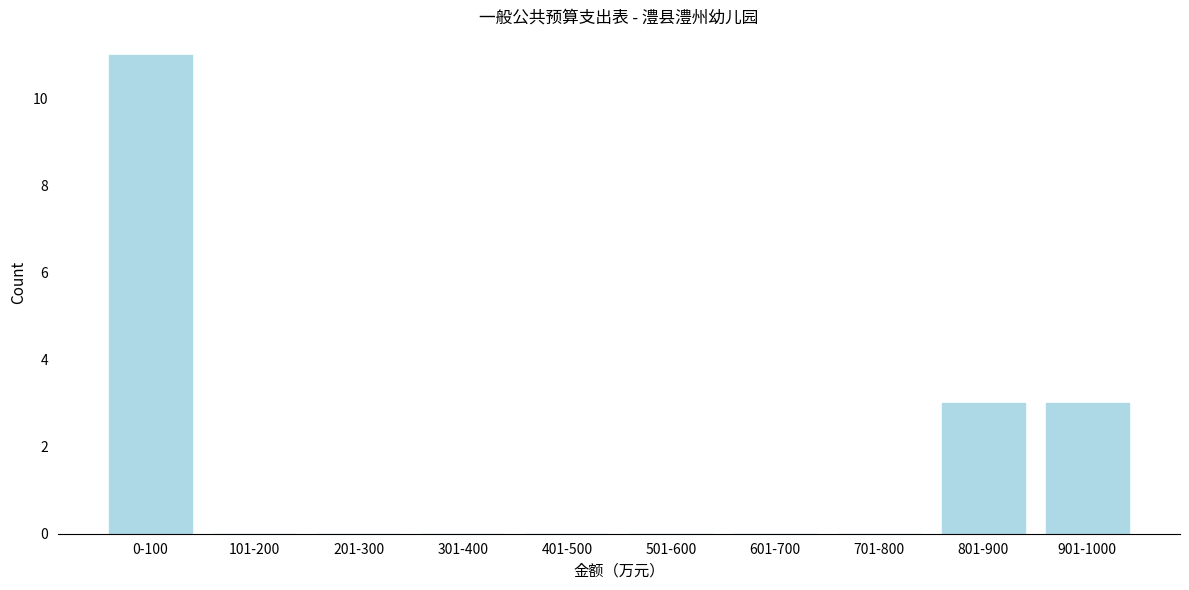

Reading left to right, transcribe all the data shown in this chart.

0-100=11	101-200=0	201-300=0	301-400=0	401-500=0	501-600=0	601-700=0	701-800=0	801-900=3	901-1000=3